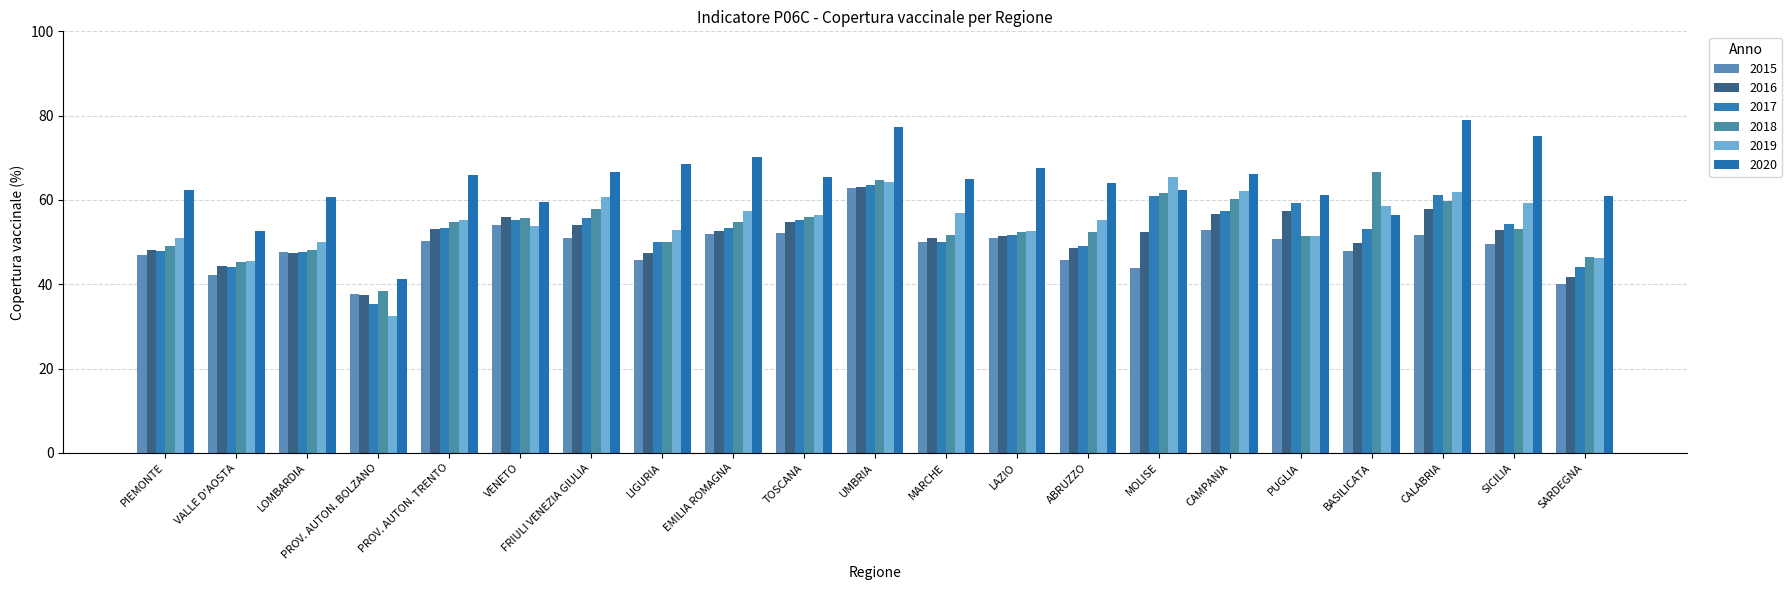

What position from the left is LAZIO?

13